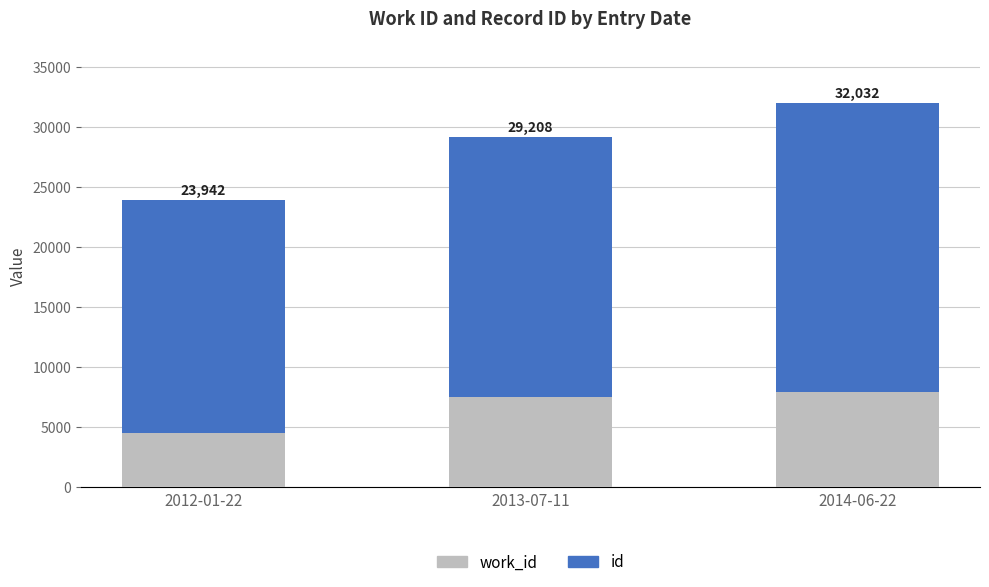

Does the chart contain stacked bars?

Yes